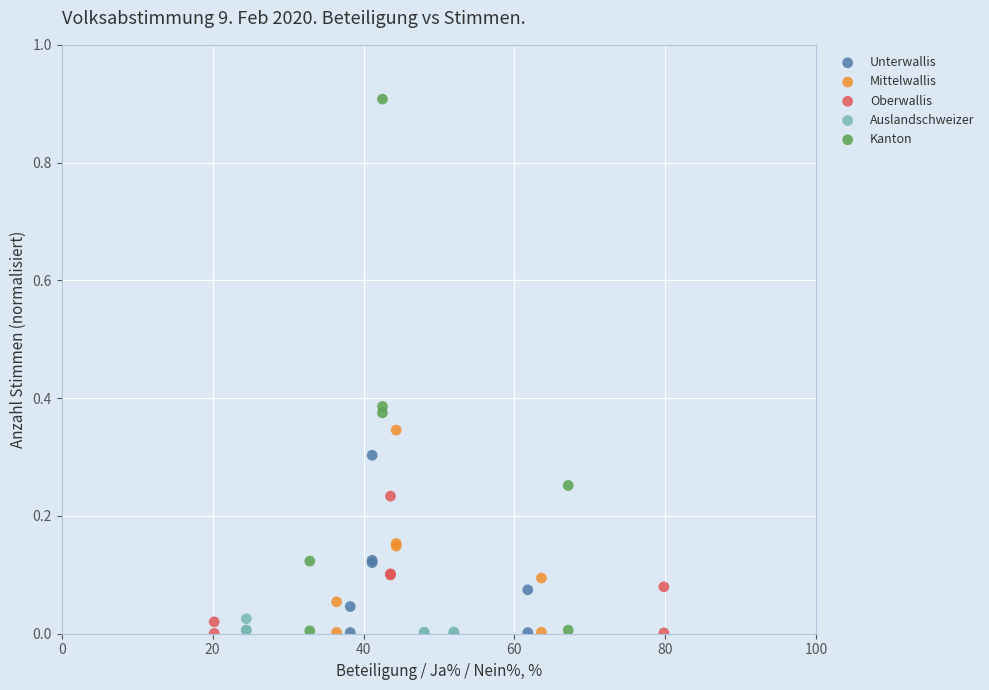

Which series contains the highest Y value?

Kanton